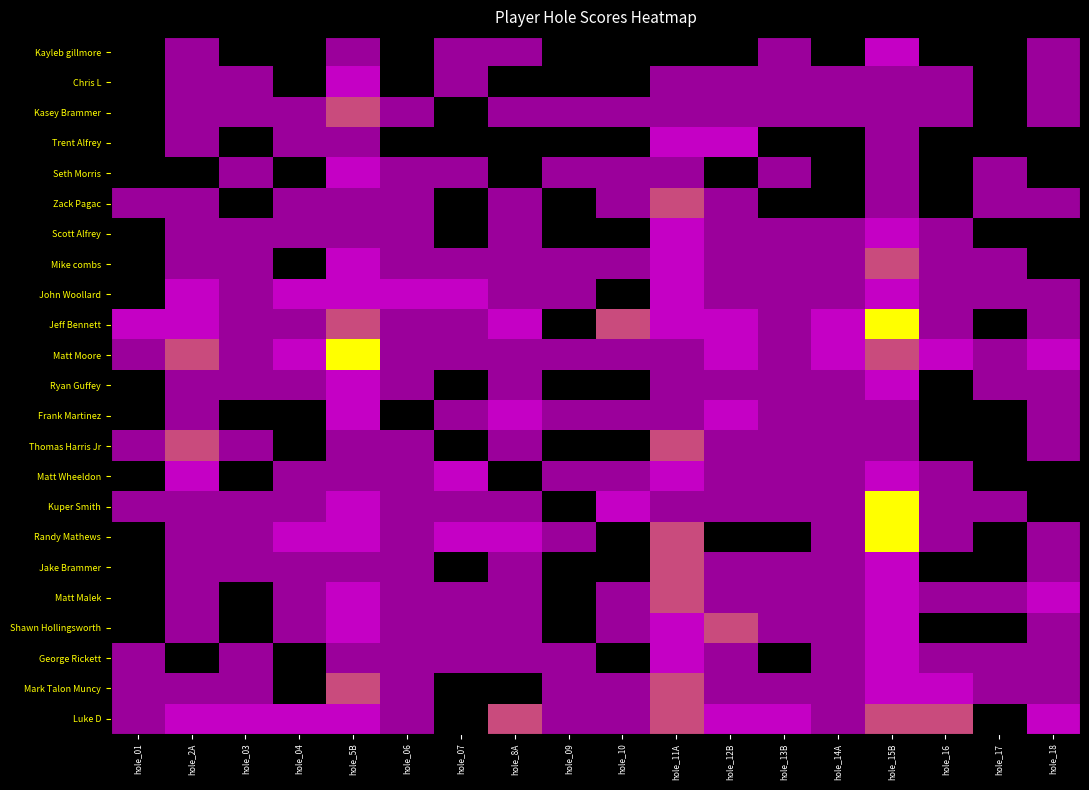

Reading left to right, list all the values displayed in this chart.

Kayleb gillmore: hole_01=2	hole_2A=3	hole_03=2	hole_04=2	hole_5B=3	hole_06=2	hole_07=3	hole_8A=3	hole_09=2	hole_10=2	hole_11A=2	hole_12B=2	hole_13B=3	hole_14A=2	hole_15B=4	hole_16=2	hole_17=2	hole_18=3
Chris L: hole_01=2	hole_2A=3	hole_03=3	hole_04=2	hole_5B=4	hole_06=2	hole_07=3	hole_8A=2	hole_09=2	hole_10=2	hole_11A=3	hole_12B=3	hole_13B=3	hole_14A=3	hole_15B=3	hole_16=3	hole_17=2	hole_18=3
Kasey Brammer: hole_01=2	hole_2A=3	hole_03=3	hole_04=3	hole_5B=5	hole_06=3	hole_07=2	hole_8A=3	hole_09=3	hole_10=3	hole_11A=3	hole_12B=3	hole_13B=3	hole_14A=3	hole_15B=3	hole_16=3	hole_17=2	hole_18=3
Trent Alfrey: hole_01=2	hole_2A=3	hole_03=2	hole_04=3	hole_5B=3	hole_06=2	hole_07=2	hole_8A=2	hole_09=2	hole_10=2	hole_11A=4	hole_12B=4	hole_13B=2	hole_14A=2	hole_15B=3	hole_16=2	hole_17=2	hole_18=2
Seth Morris: hole_01=2	hole_2A=2	hole_03=3	hole_04=2	hole_5B=4	hole_06=3	hole_07=3	hole_8A=2	hole_09=3	hole_10=3	hole_11A=3	hole_12B=2	hole_13B=3	hole_14A=2	hole_15B=3	hole_16=2	hole_17=3	hole_18=2
Zack Pagac: hole_01=3	hole_2A=3	hole_03=2	hole_04=3	hole_5B=3	hole_06=3	hole_07=2	hole_8A=3	hole_09=2	hole_10=3	hole_11A=5	hole_12B=3	hole_13B=2	hole_14A=2	hole_15B=3	hole_16=2	hole_17=3	hole_18=3
Scott Alfrey: hole_01=2	hole_2A=3	hole_03=3	hole_04=3	hole_5B=3	hole_06=3	hole_07=2	hole_8A=3	hole_09=2	hole_10=2	hole_11A=4	hole_12B=3	hole_13B=3	hole_14A=3	hole_15B=4	hole_16=3	hole_17=2	hole_18=2
Mike combs: hole_01=2	hole_2A=3	hole_03=3	hole_04=2	hole_5B=4	hole_06=3	hole_07=3	hole_8A=3	hole_09=3	hole_10=3	hole_11A=4	hole_12B=3	hole_13B=3	hole_14A=3	hole_15B=5	hole_16=3	hole_17=3	hole_18=2
John Woollard: hole_01=2	hole_2A=4	hole_03=3	hole_04=4	hole_5B=4	hole_06=4	hole_07=4	hole_8A=3	hole_09=3	hole_10=2	hole_11A=4	hole_12B=3	hole_13B=3	hole_14A=3	hole_15B=4	hole_16=3	hole_17=3	hole_18=3
Jeff Bennett: hole_01=4	hole_2A=4	hole_03=3	hole_04=3	hole_5B=5	hole_06=3	hole_07=3	hole_8A=4	hole_09=2	hole_10=5	hole_11A=4	hole_12B=4	hole_13B=3	hole_14A=4	hole_15B=6	hole_16=3	hole_17=2	hole_18=3
Matt Moore: hole_01=3	hole_2A=5	hole_03=3	hole_04=4	hole_5B=6	hole_06=3	hole_07=3	hole_8A=3	hole_09=3	hole_10=3	hole_11A=3	hole_12B=4	hole_13B=3	hole_14A=4	hole_15B=5	hole_16=4	hole_17=3	hole_18=4
Ryan Guffey: hole_01=2	hole_2A=3	hole_03=3	hole_04=3	hole_5B=4	hole_06=3	hole_07=2	hole_8A=3	hole_09=2	hole_10=2	hole_11A=3	hole_12B=3	hole_13B=3	hole_14A=3	hole_15B=4	hole_16=2	hole_17=3	hole_18=3
Frank Martinez: hole_01=2	hole_2A=3	hole_03=2	hole_04=2	hole_5B=4	hole_06=2	hole_07=3	hole_8A=4	hole_09=3	hole_10=3	hole_11A=3	hole_12B=4	hole_13B=3	hole_14A=3	hole_15B=3	hole_16=2	hole_17=2	hole_18=3
Thomas Harris Jr: hole_01=3	hole_2A=5	hole_03=3	hole_04=2	hole_5B=3	hole_06=3	hole_07=2	hole_8A=3	hole_09=2	hole_10=2	hole_11A=5	hole_12B=3	hole_13B=3	hole_14A=3	hole_15B=3	hole_16=2	hole_17=2	hole_18=3
Matt Wheeldon: hole_01=2	hole_2A=4	hole_03=2	hole_04=3	hole_5B=3	hole_06=3	hole_07=4	hole_8A=2	hole_09=3	hole_10=3	hole_11A=4	hole_12B=3	hole_13B=3	hole_14A=3	hole_15B=4	hole_16=3	hole_17=2	hole_18=2
Kuper Smith: hole_01=3	hole_2A=3	hole_03=3	hole_04=3	hole_5B=4	hole_06=3	hole_07=3	hole_8A=3	hole_09=2	hole_10=4	hole_11A=3	hole_12B=3	hole_13B=3	hole_14A=3	hole_15B=6	hole_16=3	hole_17=3	hole_18=2
Randy Mathews: hole_01=2	hole_2A=3	hole_03=3	hole_04=4	hole_5B=4	hole_06=3	hole_07=4	hole_8A=4	hole_09=3	hole_10=2	hole_11A=5	hole_12B=2	hole_13B=2	hole_14A=3	hole_15B=6	hole_16=3	hole_17=2	hole_18=3
Jake Brammer: hole_01=2	hole_2A=3	hole_03=3	hole_04=3	hole_5B=3	hole_06=3	hole_07=2	hole_8A=3	hole_09=2	hole_10=2	hole_11A=5	hole_12B=3	hole_13B=3	hole_14A=3	hole_15B=4	hole_16=2	hole_17=2	hole_18=3
Matt Malek: hole_01=2	hole_2A=3	hole_03=2	hole_04=3	hole_5B=4	hole_06=3	hole_07=3	hole_8A=3	hole_09=2	hole_10=3	hole_11A=5	hole_12B=3	hole_13B=3	hole_14A=3	hole_15B=4	hole_16=3	hole_17=3	hole_18=4
Shawn Hollingsworth: hole_01=2	hole_2A=3	hole_03=2	hole_04=3	hole_5B=4	hole_06=3	hole_07=3	hole_8A=3	hole_09=2	hole_10=3	hole_11A=4	hole_12B=5	hole_13B=3	hole_14A=3	hole_15B=4	hole_16=2	hole_17=2	hole_18=3
George Rickett: hole_01=3	hole_2A=2	hole_03=3	hole_04=2	hole_5B=3	hole_06=3	hole_07=3	hole_8A=3	hole_09=3	hole_10=2	hole_11A=4	hole_12B=3	hole_13B=2	hole_14A=3	hole_15B=4	hole_16=3	hole_17=3	hole_18=3
Mark Talon Muncy: hole_01=3	hole_2A=3	hole_03=3	hole_04=2	hole_5B=5	hole_06=3	hole_07=2	hole_8A=2	hole_09=3	hole_10=3	hole_11A=5	hole_12B=3	hole_13B=3	hole_14A=3	hole_15B=4	hole_16=4	hole_17=3	hole_18=3
Luke D: hole_01=3	hole_2A=4	hole_03=4	hole_04=4	hole_5B=4	hole_06=3	hole_07=2	hole_8A=5	hole_09=3	hole_10=3	hole_11A=5	hole_12B=4	hole_13B=4	hole_14A=3	hole_15B=5	hole_16=5	hole_17=2	hole_18=4